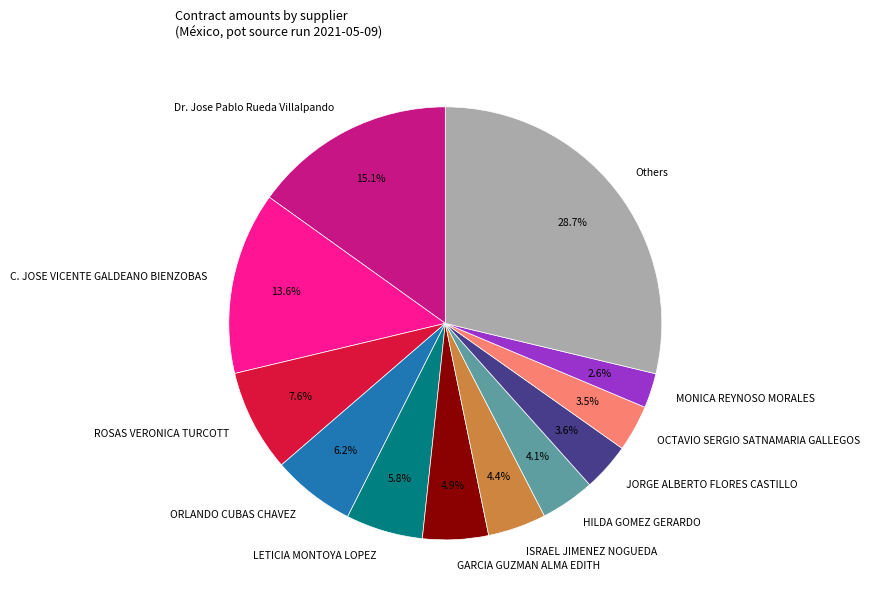

To the nearest percent, what percentage of the pie is LETICIA MONTOYA LOPEZ?

6%